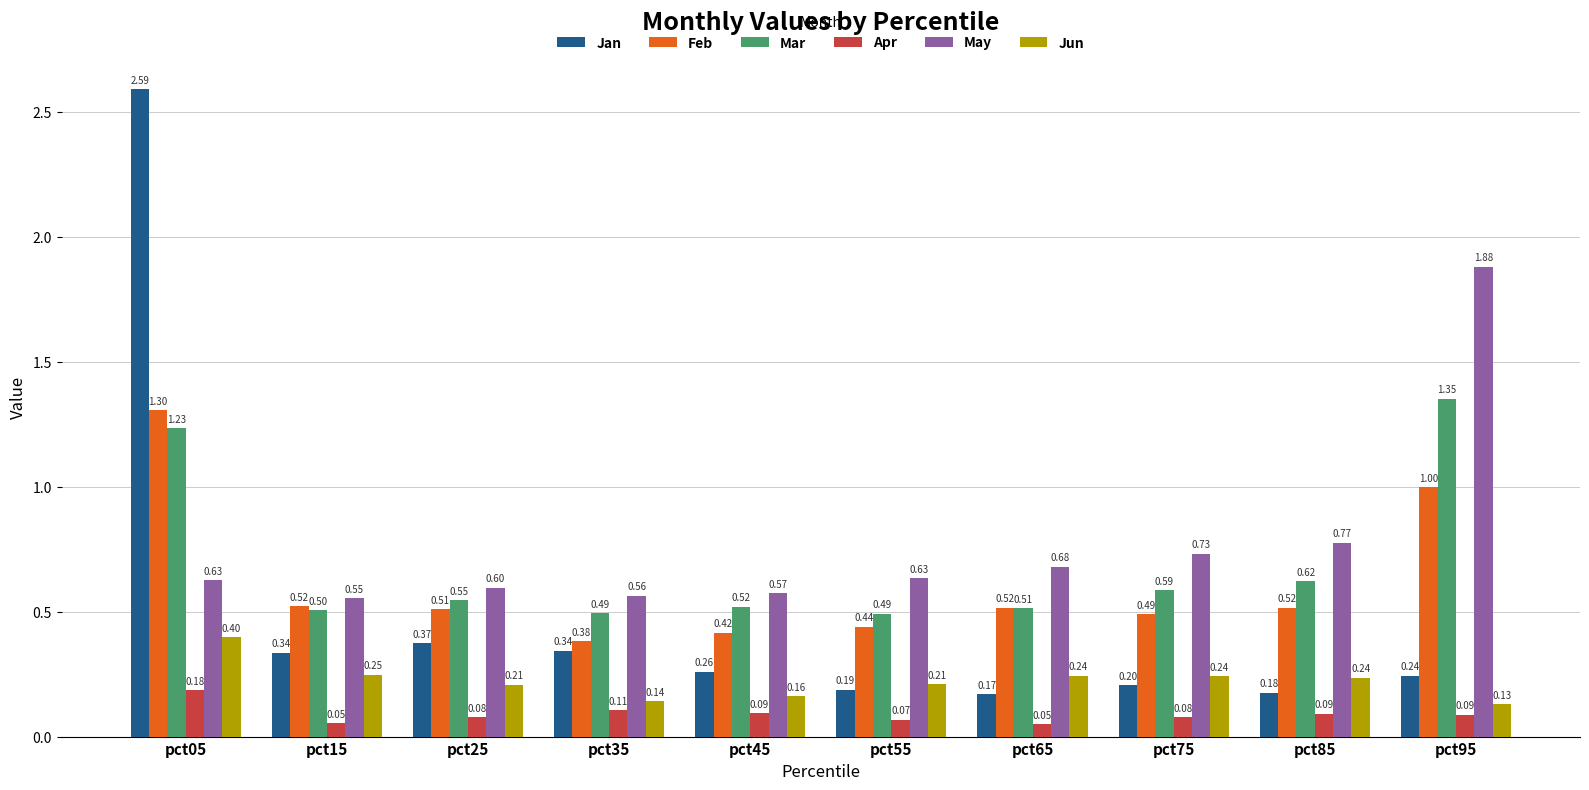

What is the sum of all Jan values?

4.9